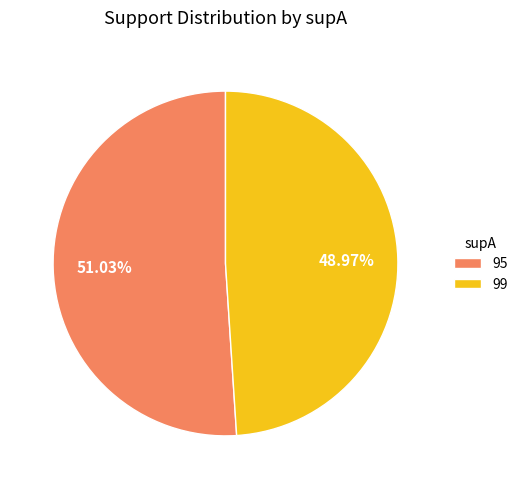

What percentage is NOT represented by 99?

51.0%